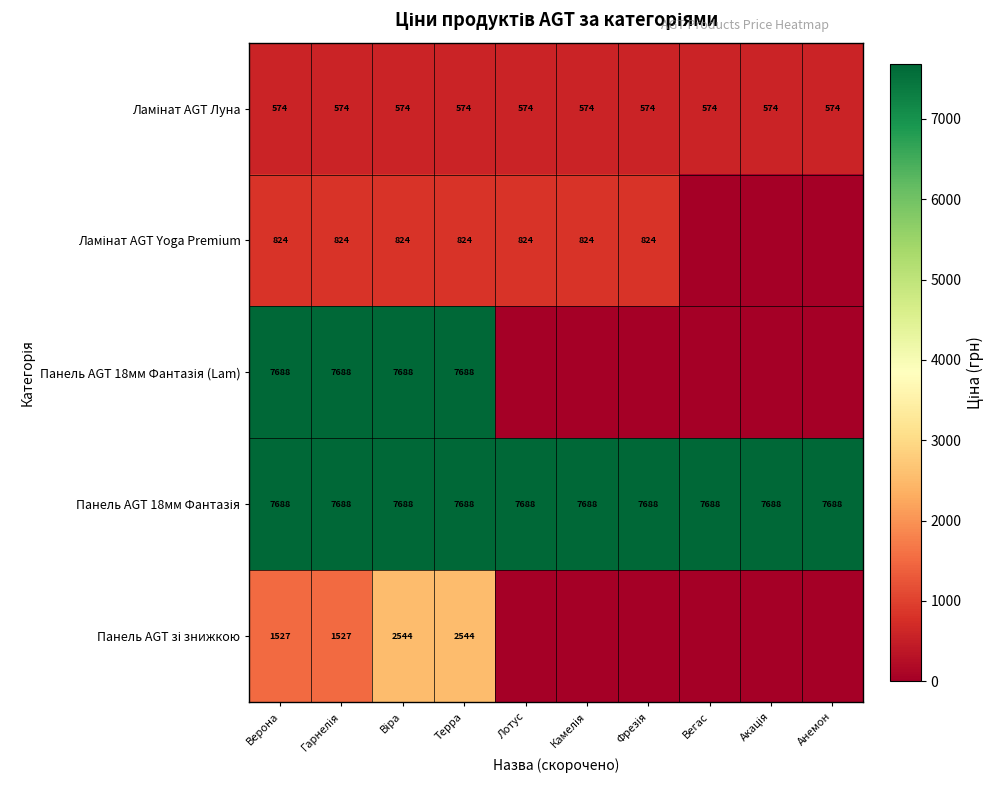

What is the spread (max minus min) of values at Терра?

7114